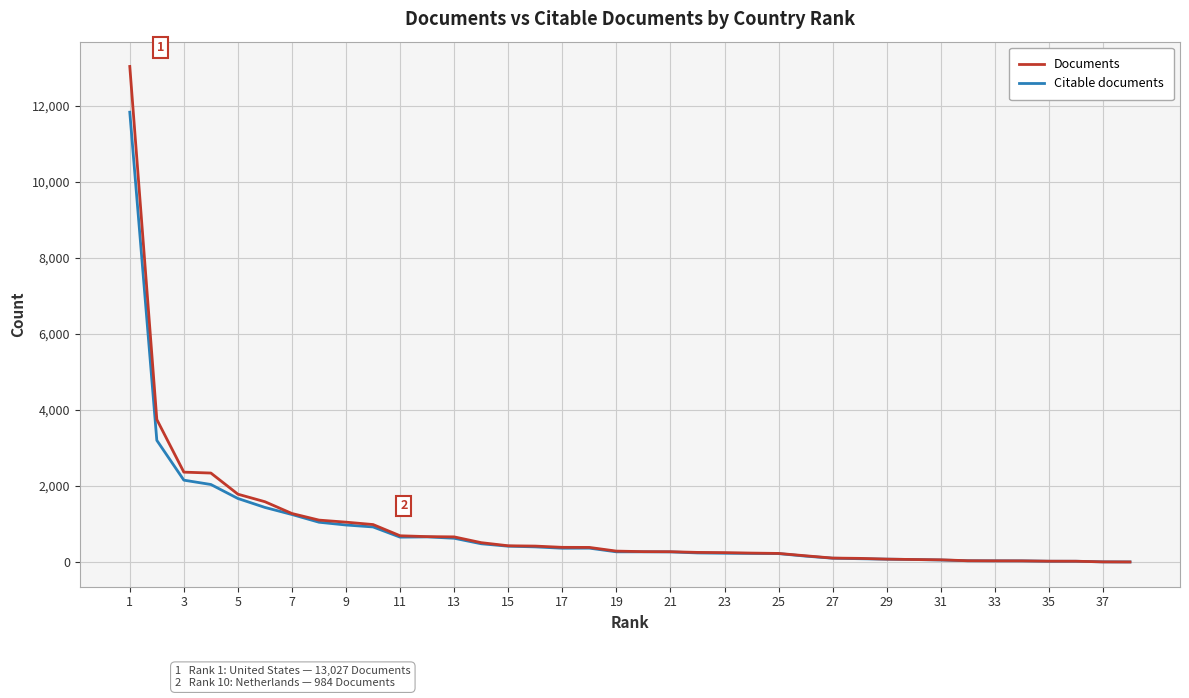

List the series in order of their peak value, highest first.

Documents, Citable documents